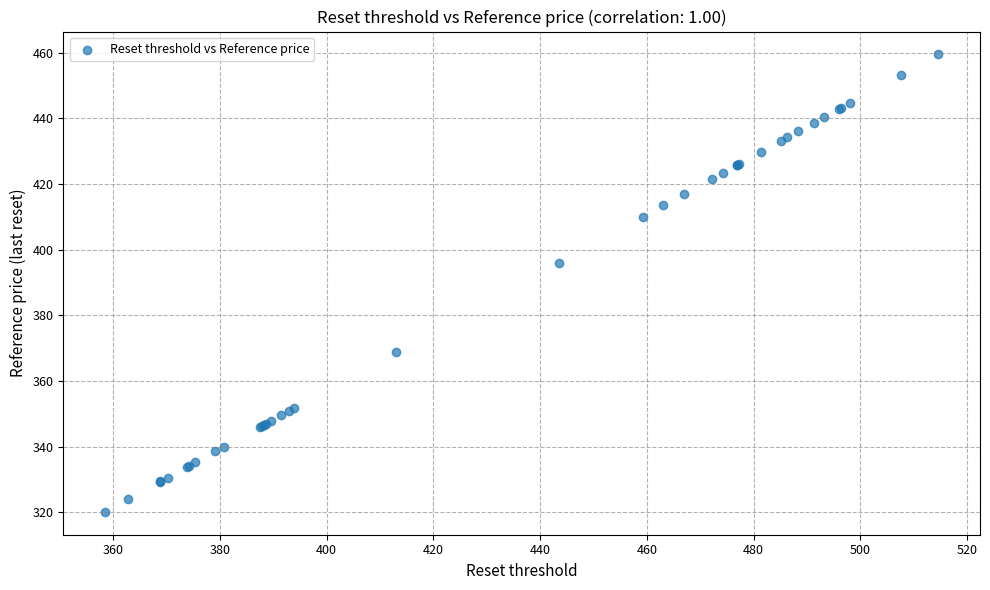

What Y value in the scatter plot is closest to 389?

395.9